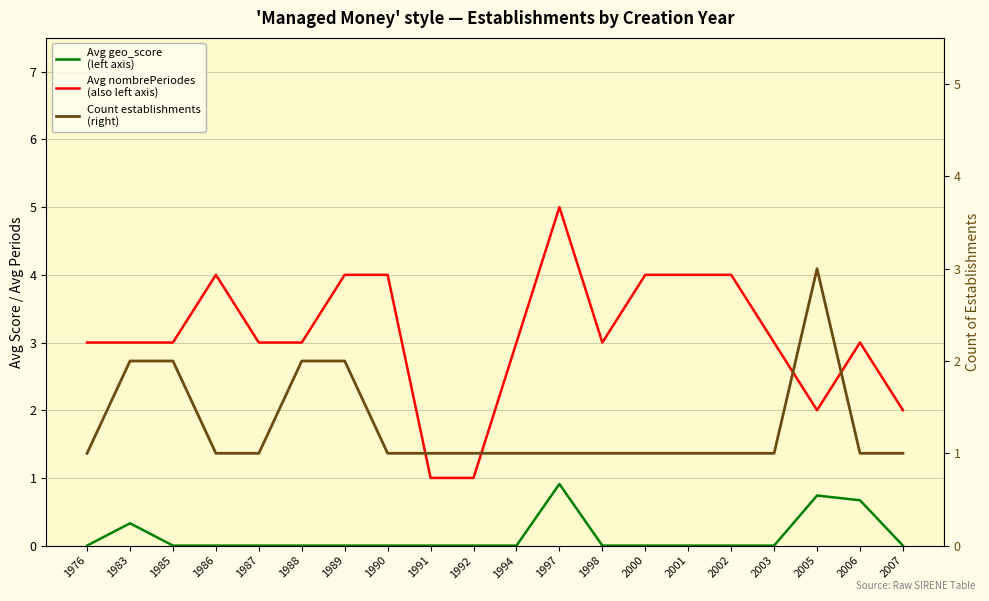

List the labels in order of Avg nombrePeriodes
(also left axis) value, largest first.

1997, 1986, 1989, 1990, 2000, 2001, 2002, 1976, 1983, 1985, 1987, 1988, 1994, 1998, 2003, 2006, 2005, 2007, 1991, 1992